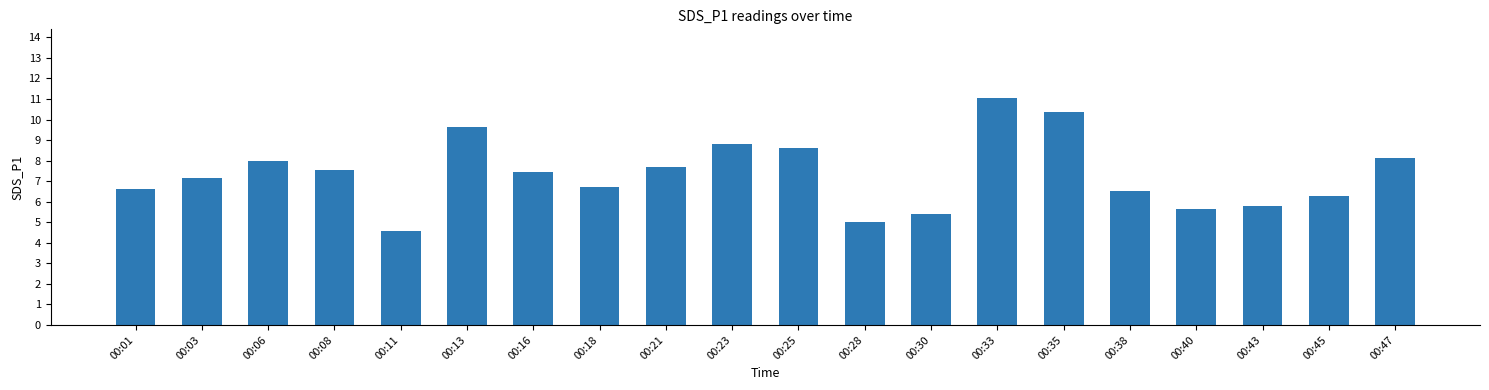

Reading right to left, extract all data points from this chart.

00:47=8.1	00:45=6.3	00:43=5.8	00:40=5.6	00:38=6.5	00:35=10.4	00:33=11.1	00:30=5.4	00:28=5.0	00:25=8.6	00:23=8.8	00:21=7.7	00:18=6.7	00:16=7.5	00:13=9.6	00:11=4.6	00:08=7.5	00:06=8.0	00:03=7.2	00:01=6.6